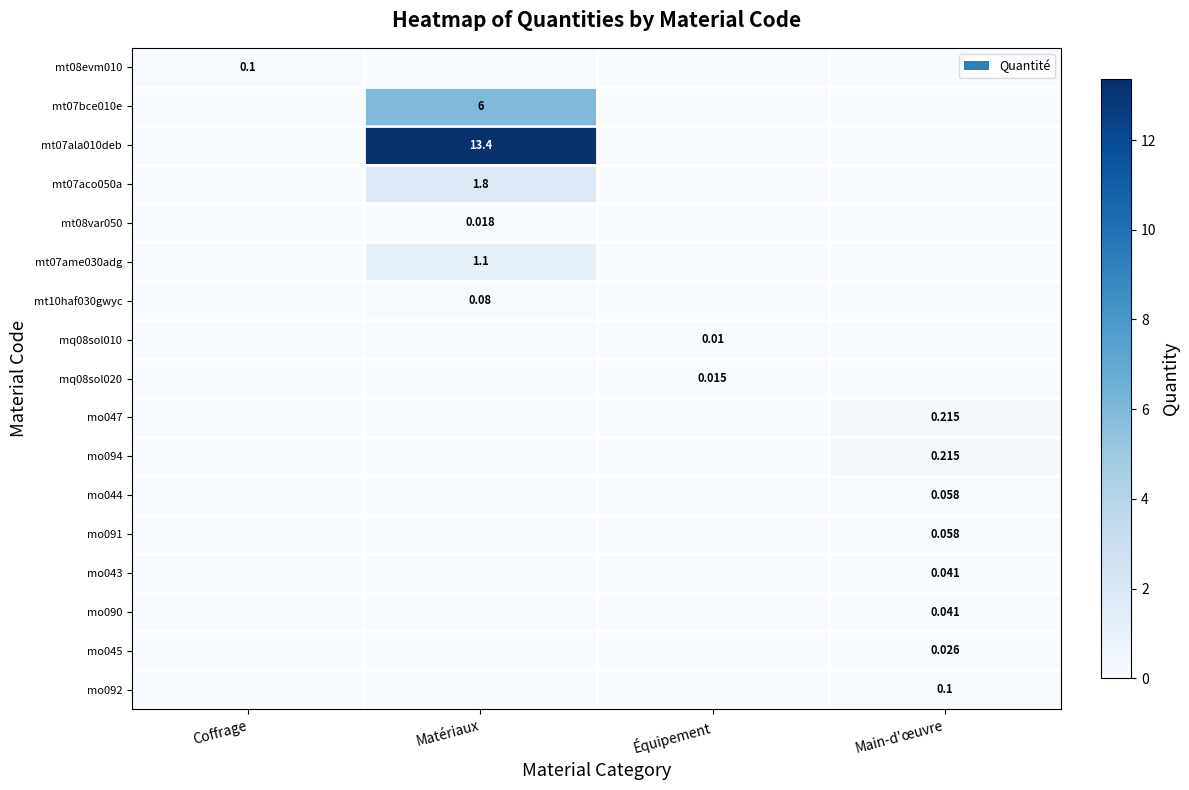

The value of mo044 at Matériaux is 0.0. True or false?

True